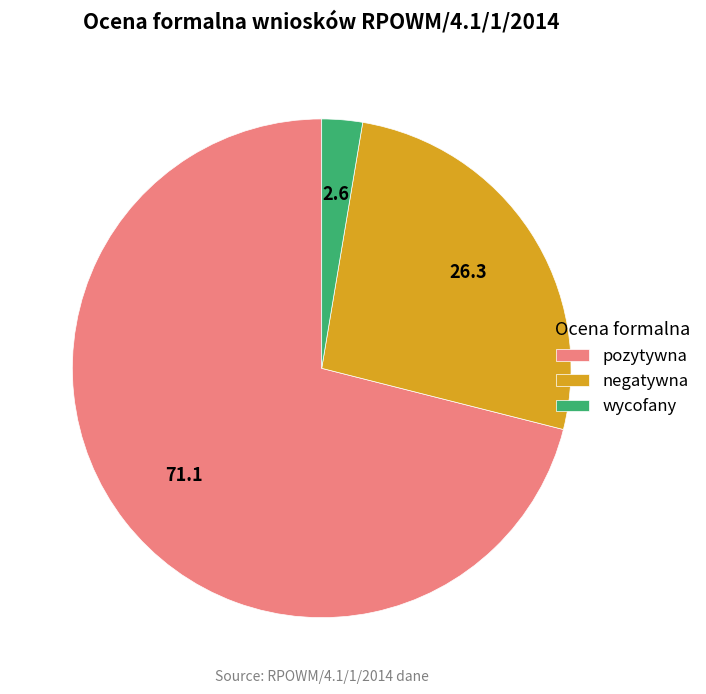

Approximately how many times larger is the value at negatywna compared to pozytywna?

0.4